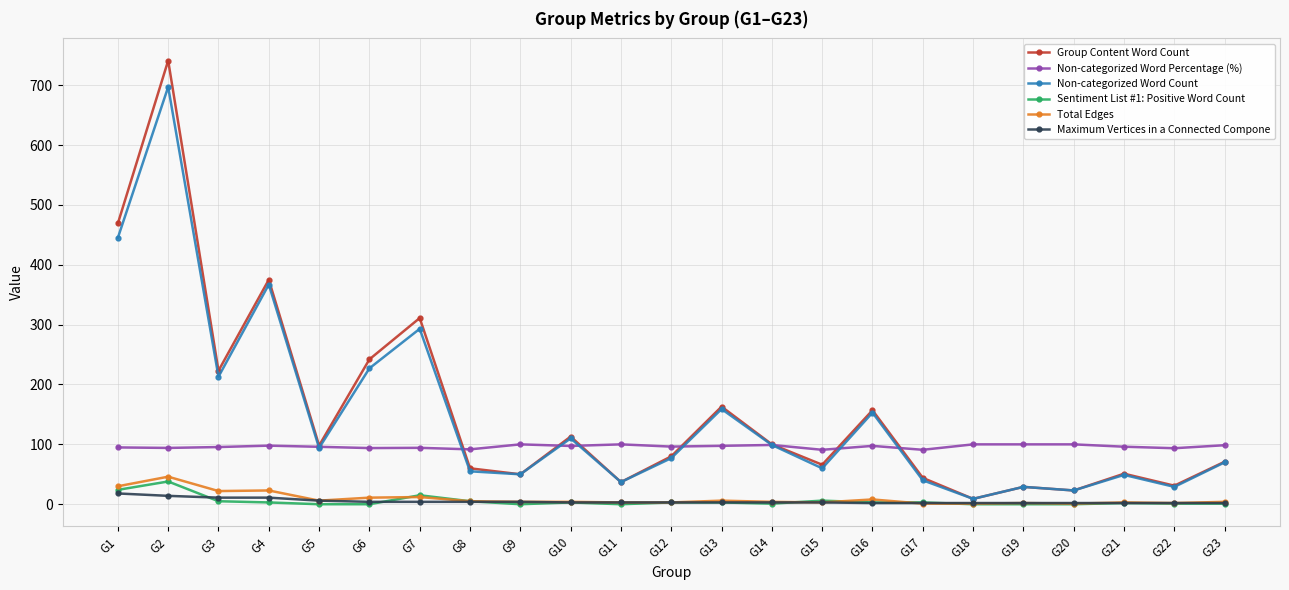

At which category is the sum across all series the highest?

G2